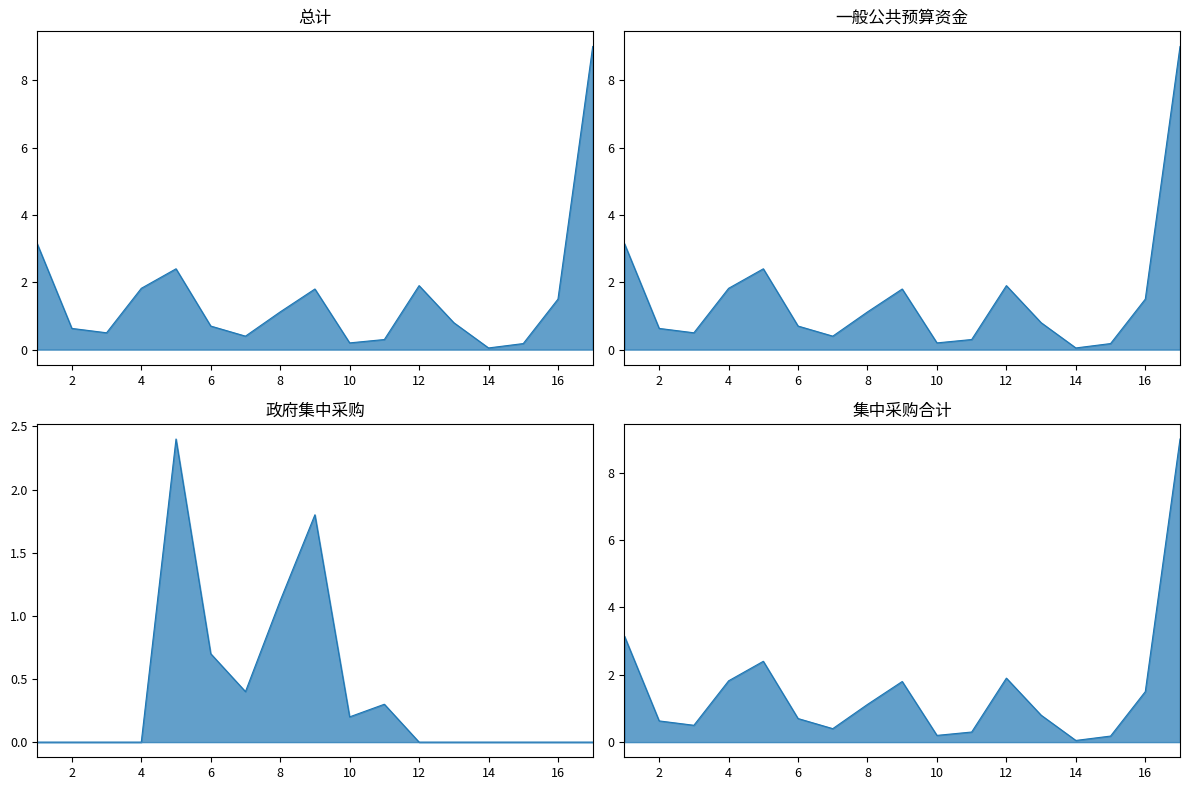

True or false: 总计 (col_11) and 集中采购合计 (col_20) cross at least once.

False